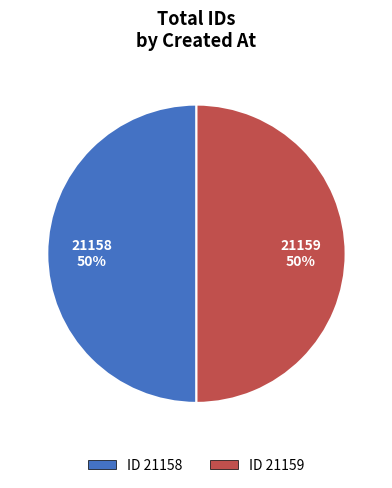

How many slices are in this pie chart?

2